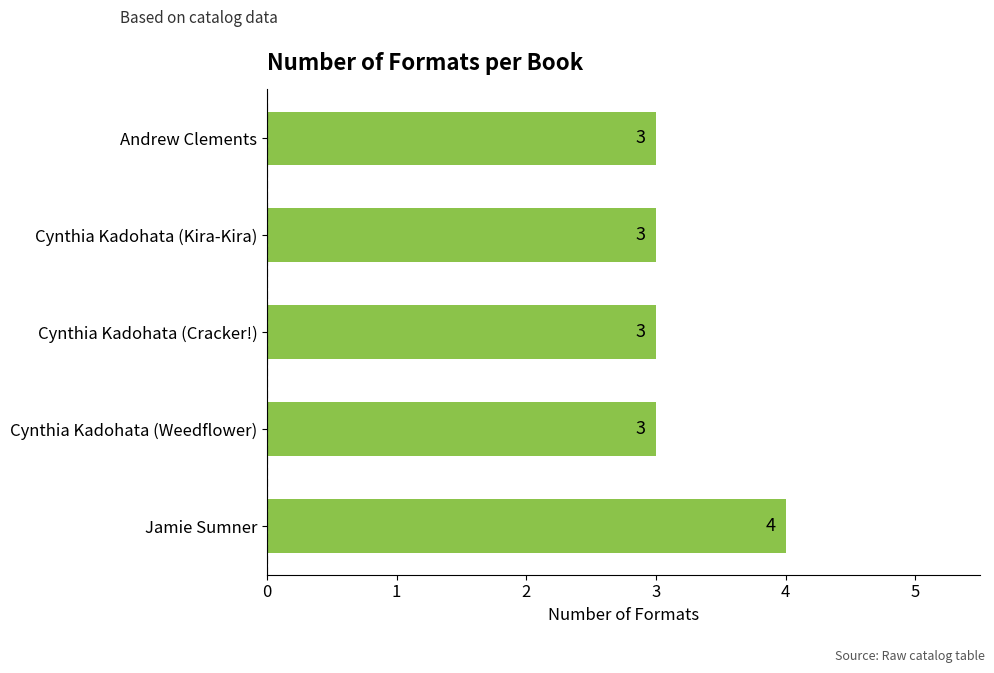

Does the chart contain any negative values?

No